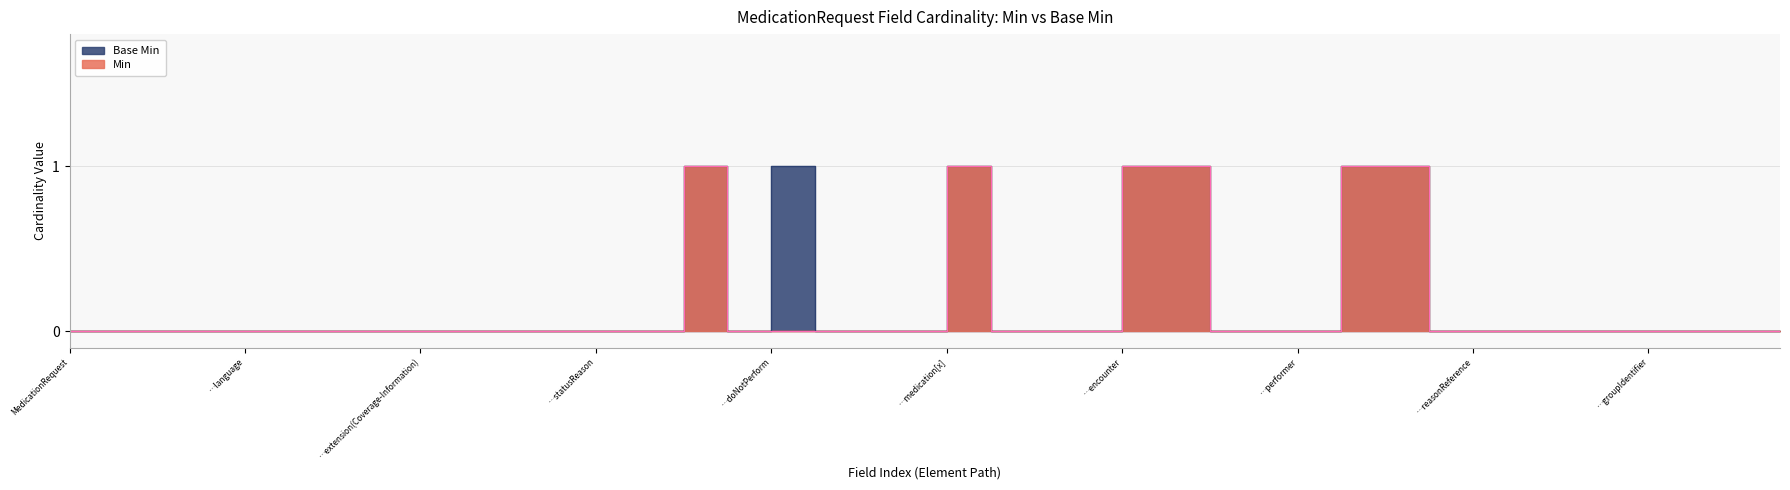

Which series changed the most between MedicationRequest.reported[x] and MedicationRequest.subject?

Min